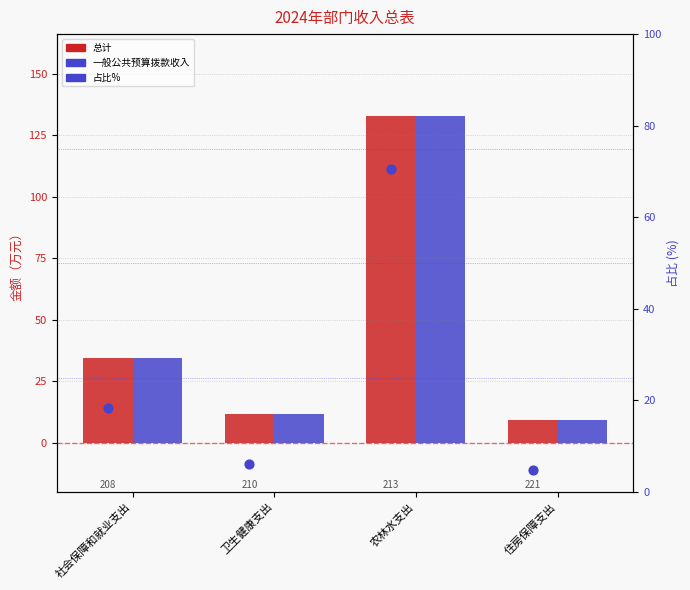

Which series reaches the maximum Y coordinate?

总计